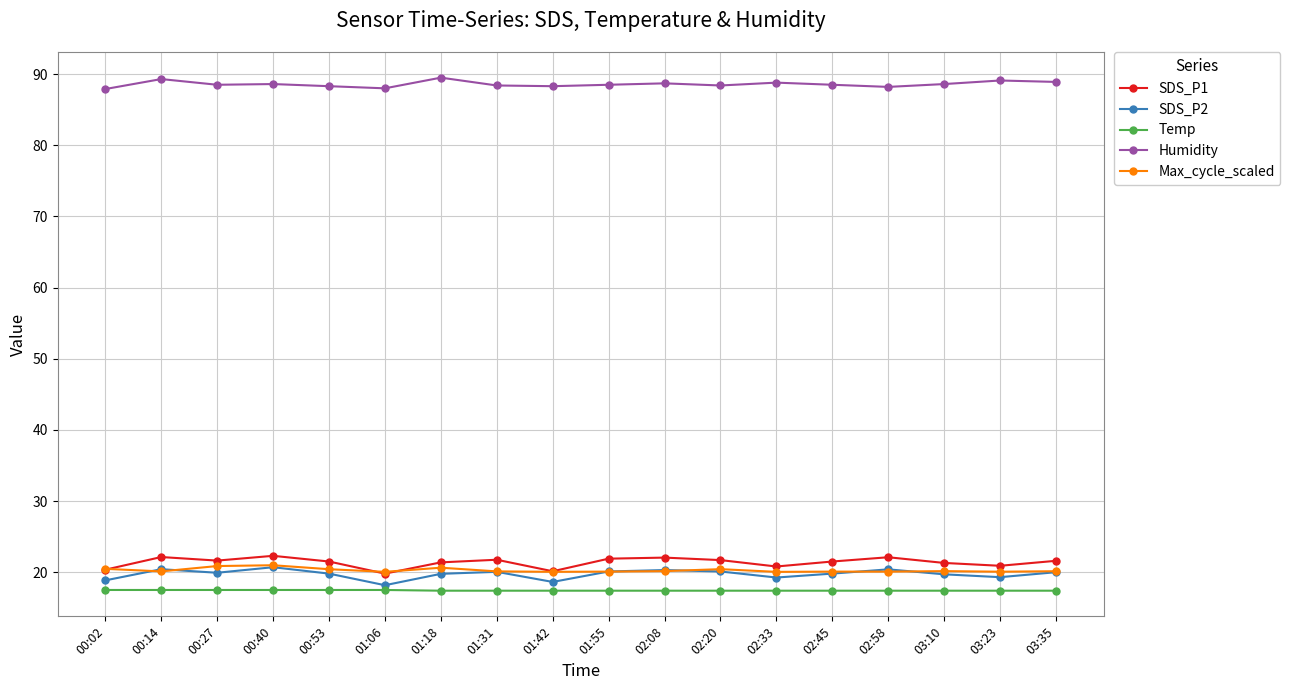

The value of SDS_P1 at 03:23 is 34.6. True or false?

False